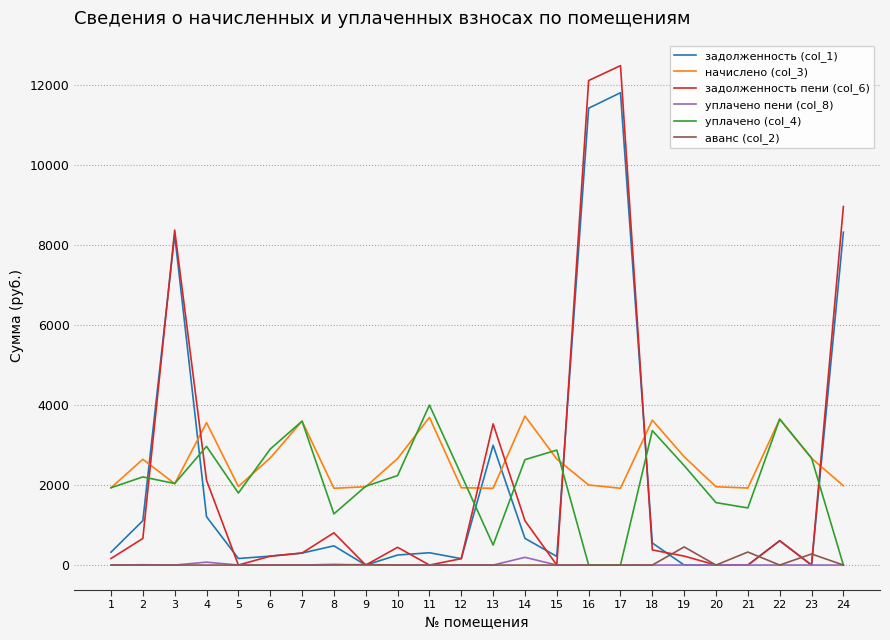

What are all the series names shown in the legend?

задолженность (col_1), начислено (col_3), задолженность пени (col_6), уплачено пени (col_8), уплачено (col_4), аванс (col_2)